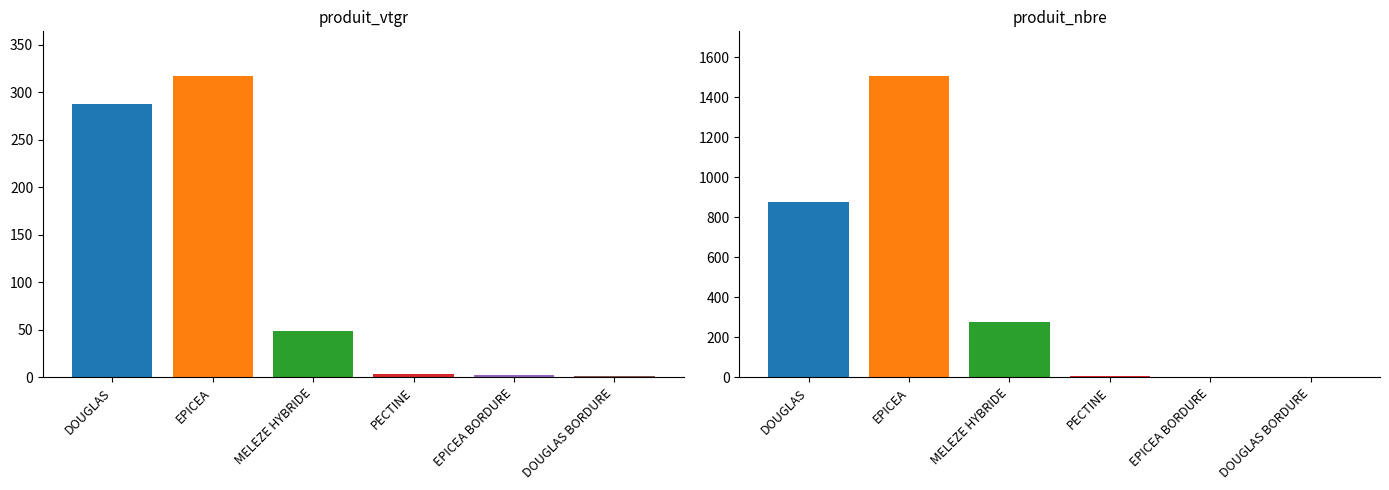

Which label corresponds to the largest value in the chart?

EPICEA